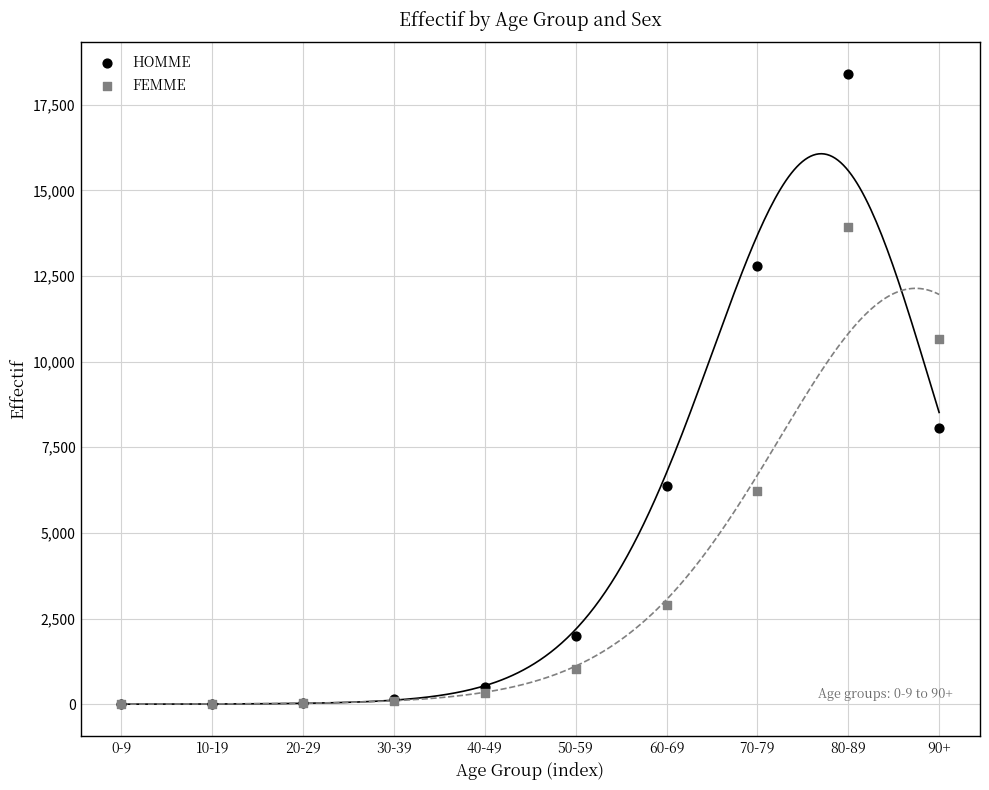

In the HOMME series, what Y value is closest to 9202?

8051